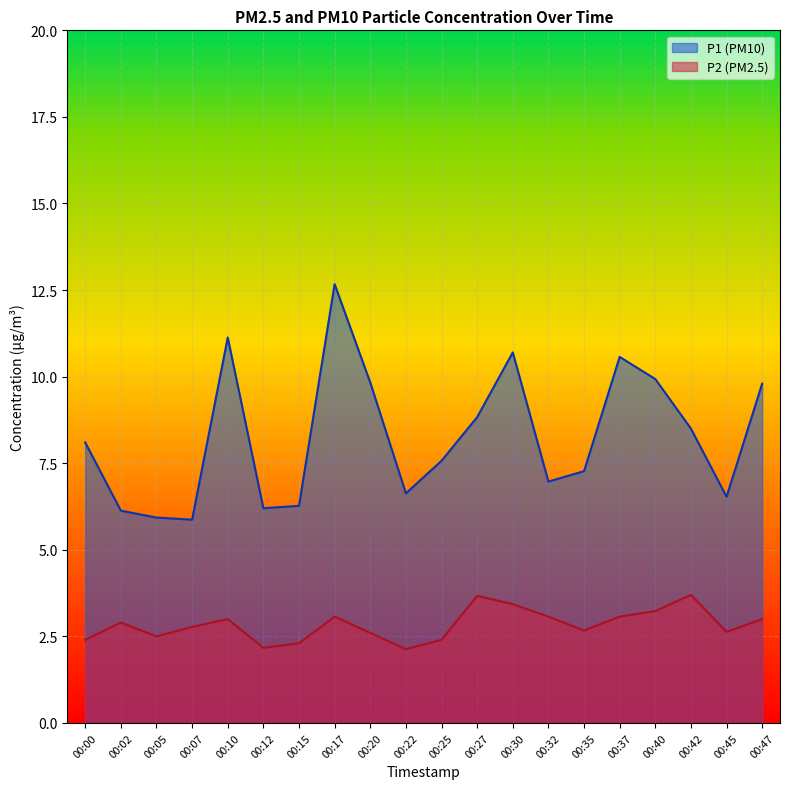

Rank the series by their average value, from highest to lowest.

P1 (PM10), P2 (PM2.5)